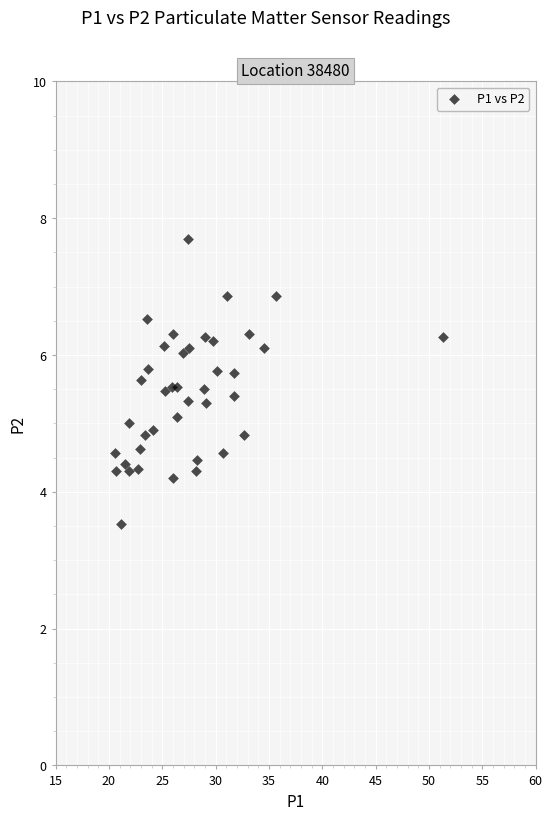

What is the range of Y values (max minus min)?

4.2